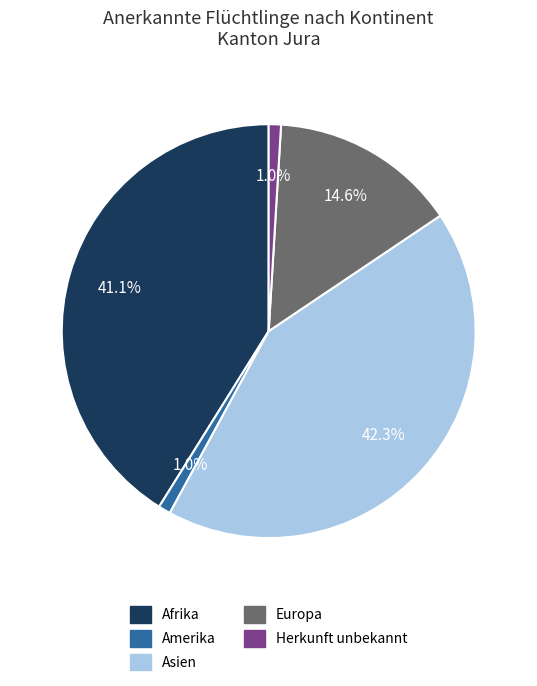

Which has a higher value, Afrika or Asien?

Asien